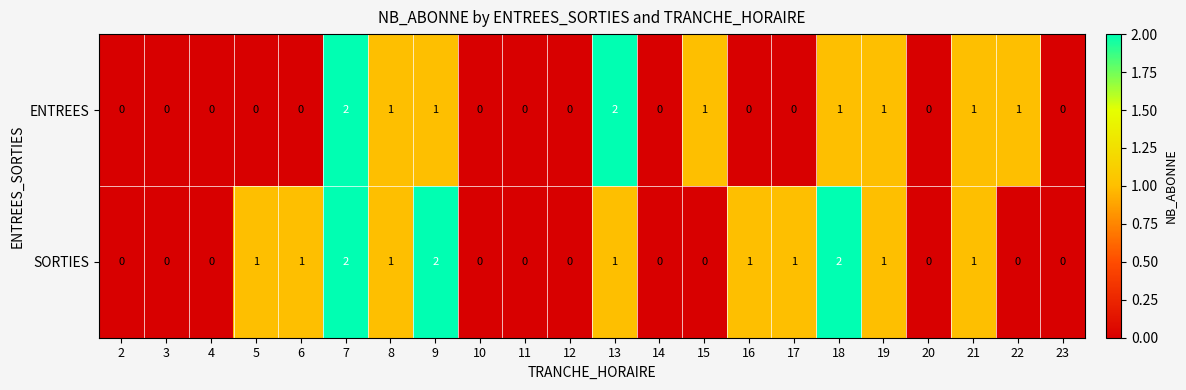

The value of SORTIES at 13 is 1. True or false?

True